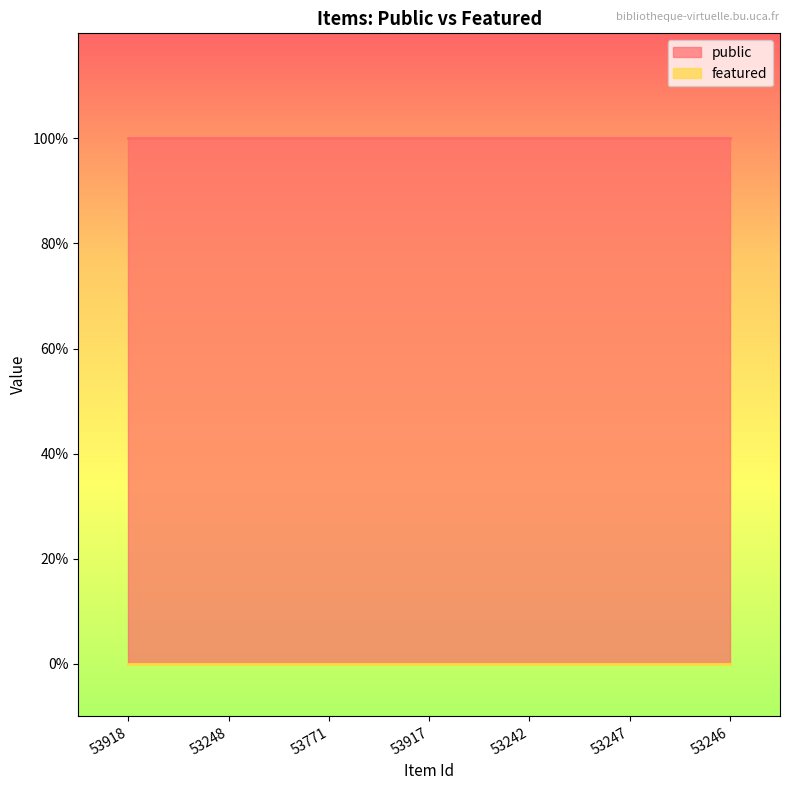

True or false: public and featured cross at least once.

False